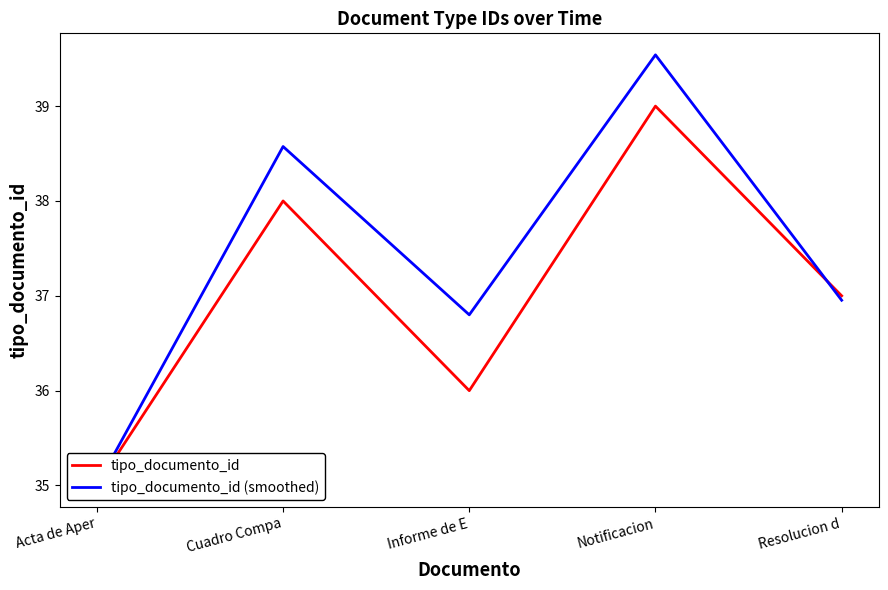

At which category is the sum across all series the highest?

Notificacion